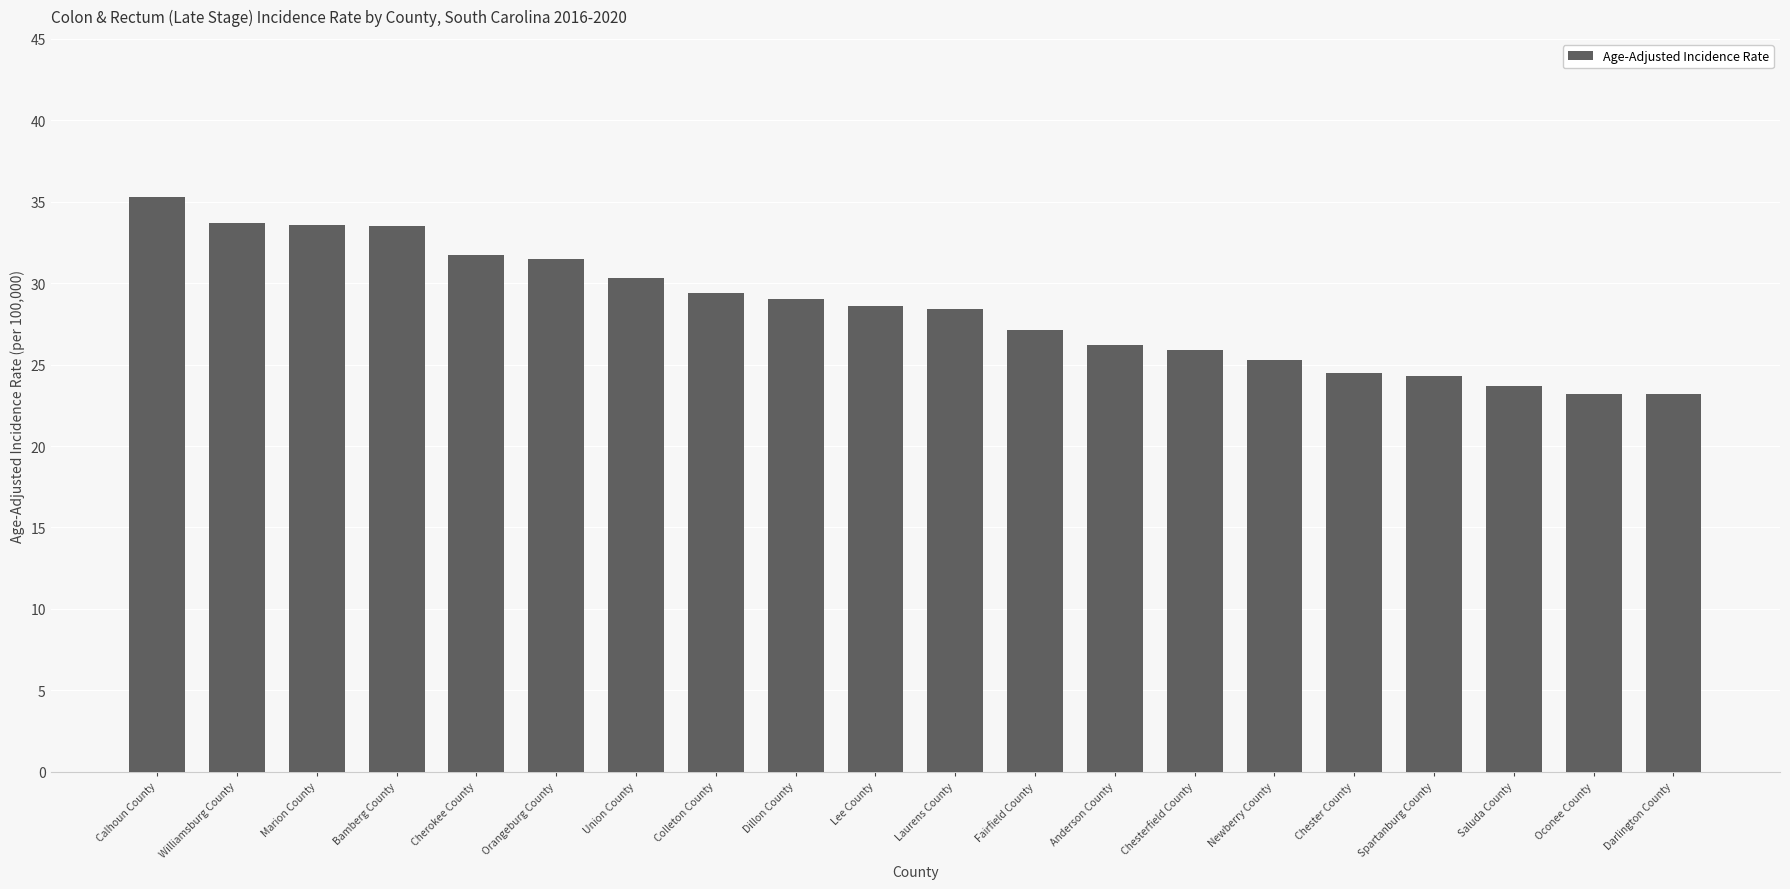

Between Oconee County and Orangeburg County, which is larger?

Orangeburg County